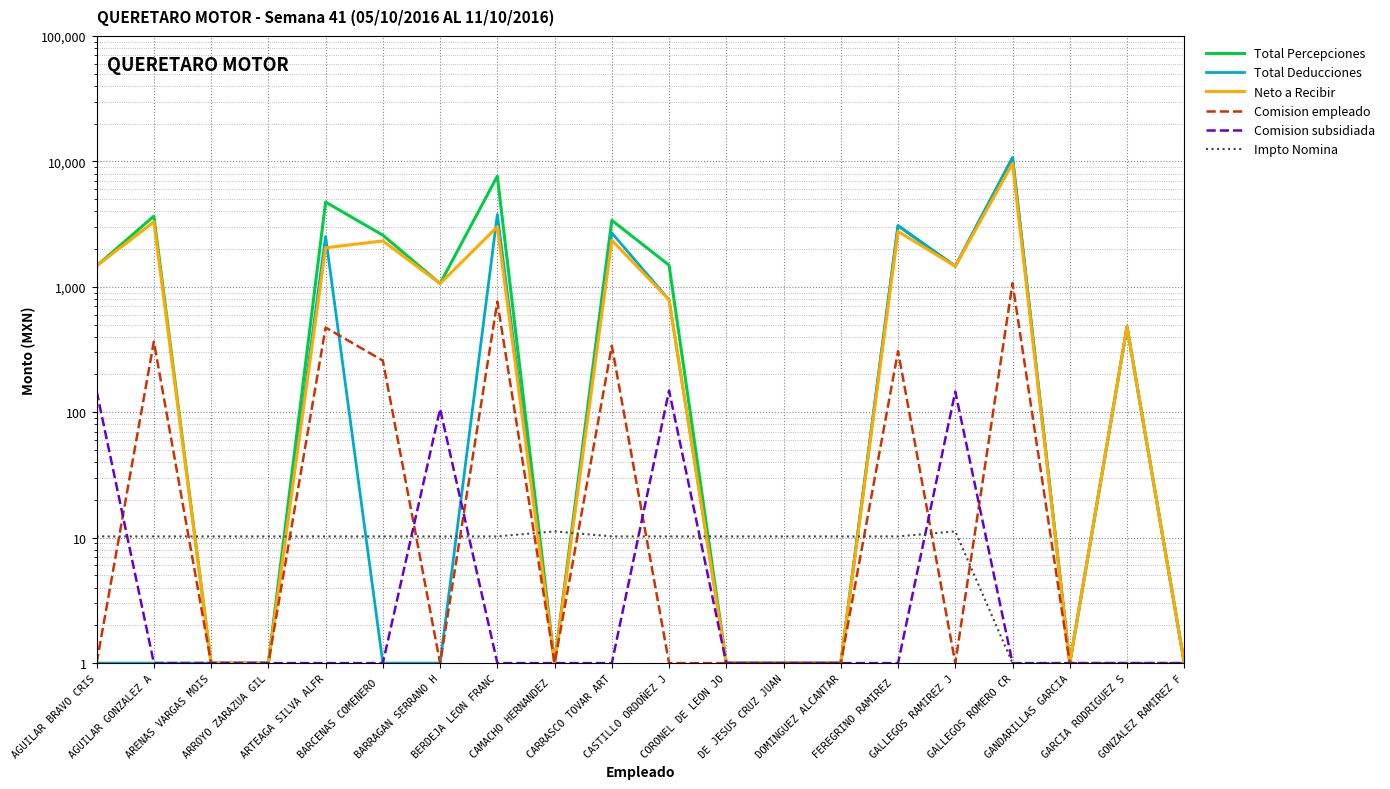

How many data points does each series have?

20